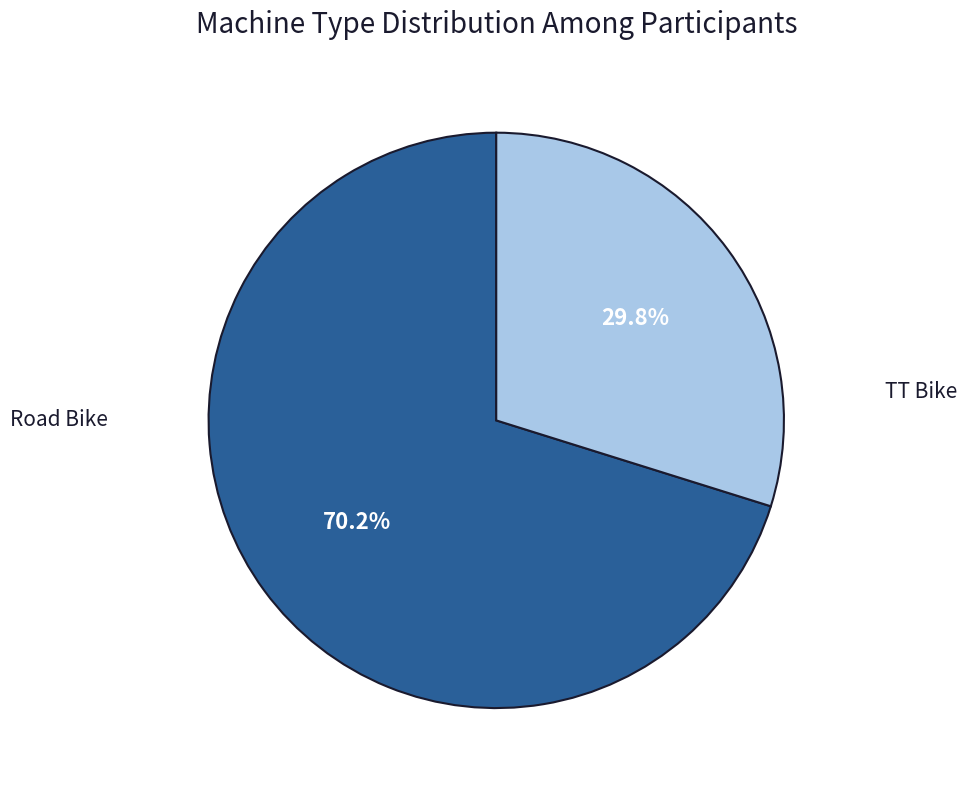

Is there any slice that represents more than half of the pie?

Yes